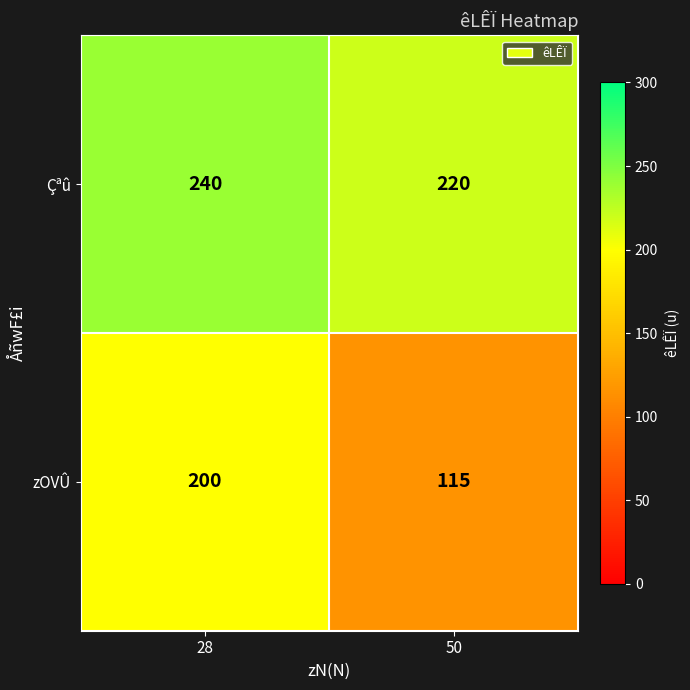

What is the lowest value of the zOVÛ series?

115